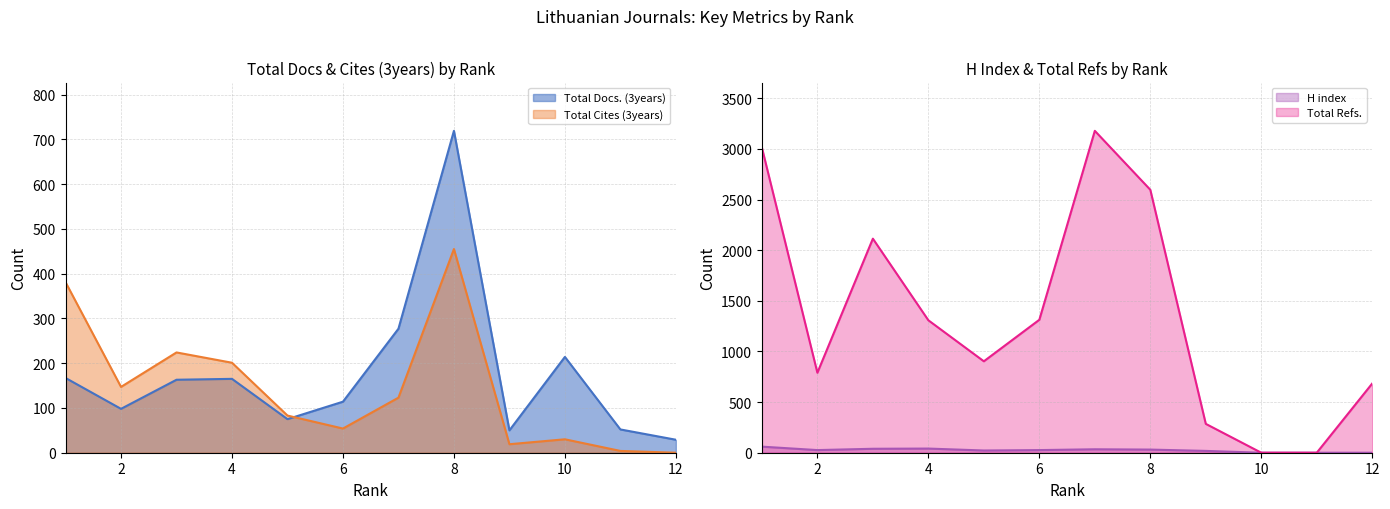

Rank the categories by Total Refs. value from lowest to highest.

10, 11, 9, 12, 2, 5, 4, 6, 3, 8, 1, 7